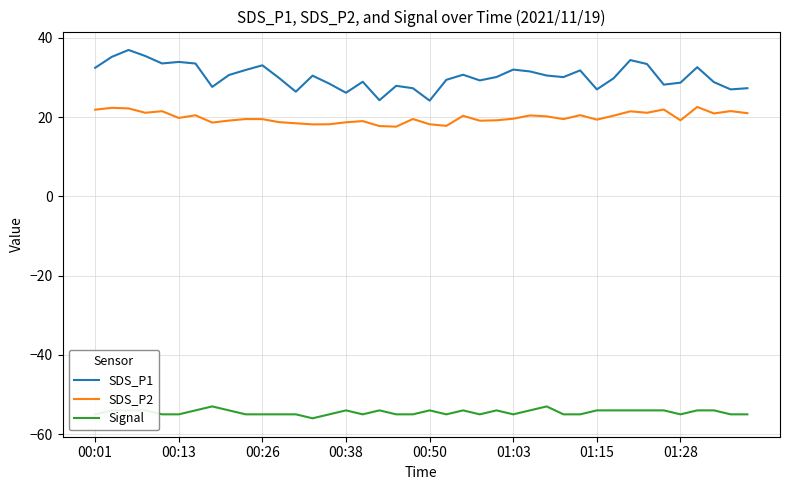

What is the smallest value displayed?

-56.0